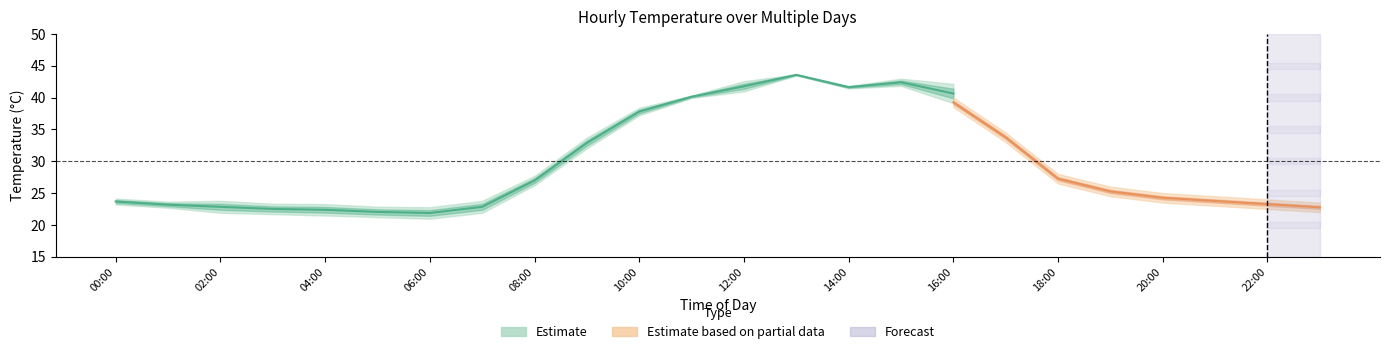

Where does the Day 4 series first go above 25?

08:00